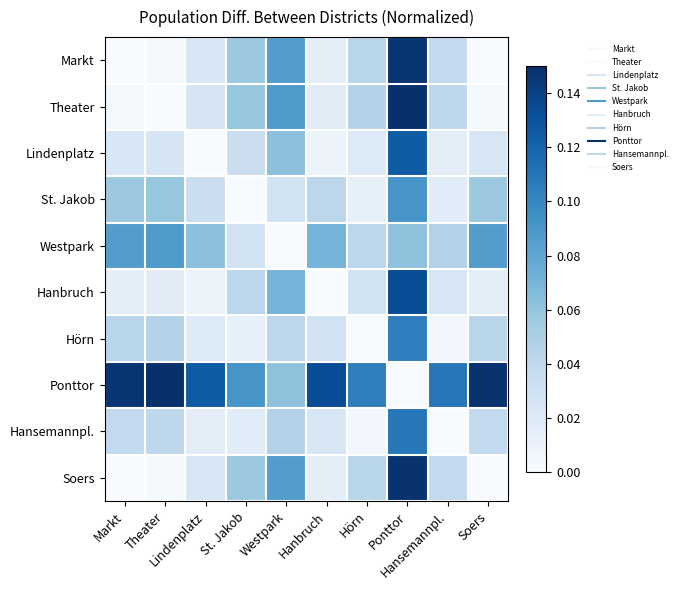

Rank the series at Westpark from highest to lowest value.

Theater, Soers, Markt, Hanbruch, Lindenplatz, Ponttor, Hansemannpl., Hörn, St. Jakob, Westpark